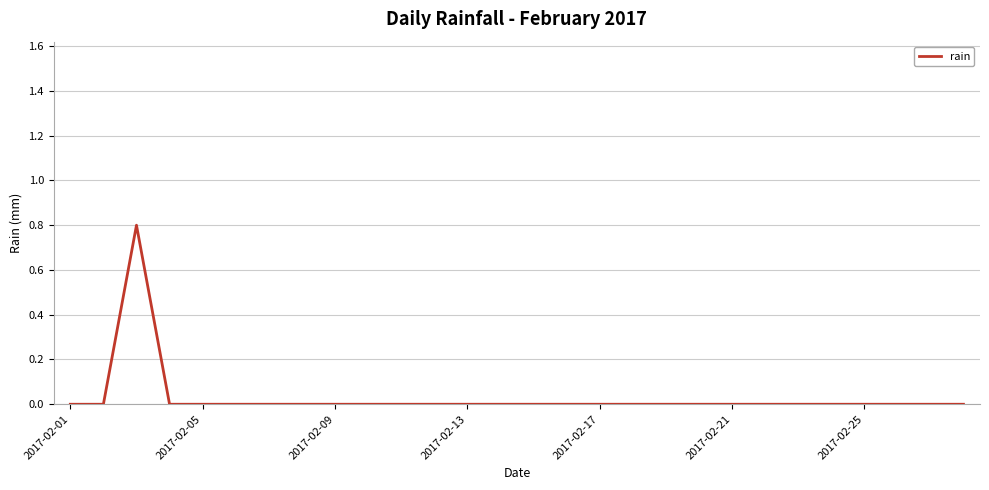

What is the greatest value displayed?

0.8